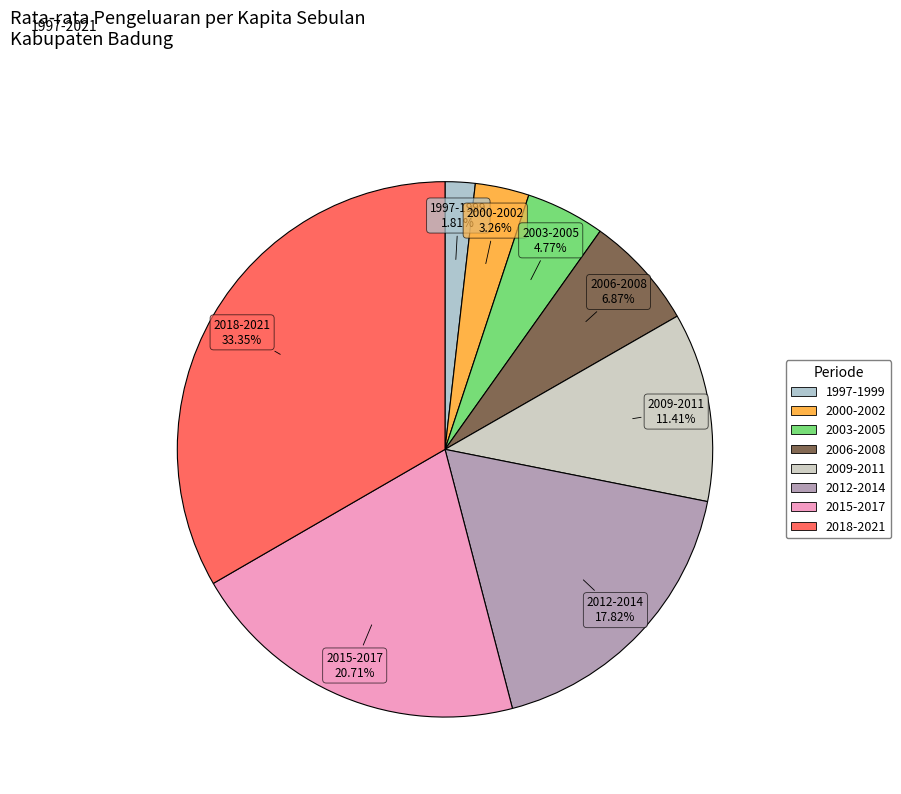

Which slice is the largest?

2018-2021